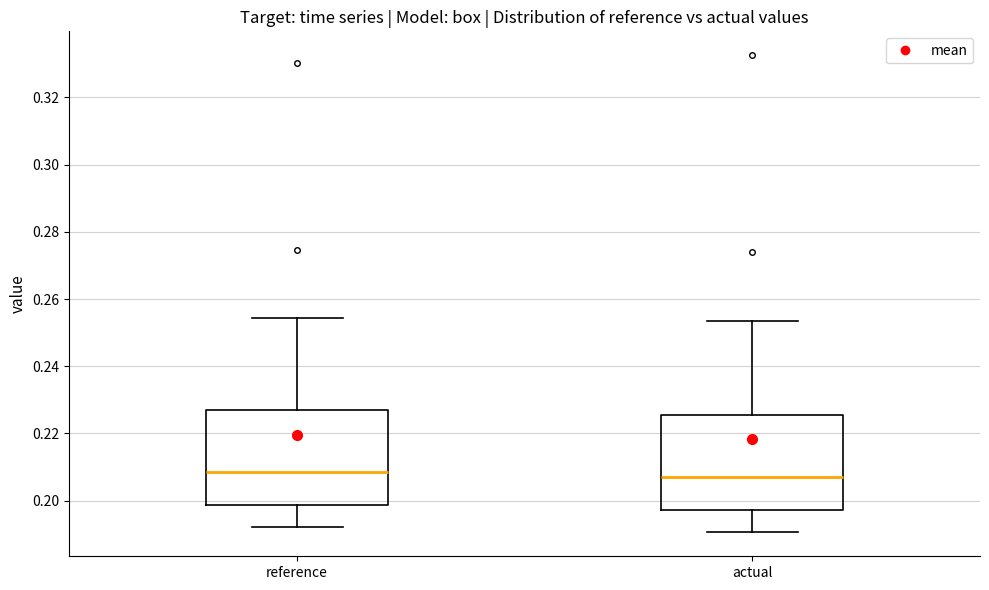

Where does the upper whisker of the box for actual end on the y-axis? The values are not printed on the chart, so give them approximately, as read against the axis.

0.254